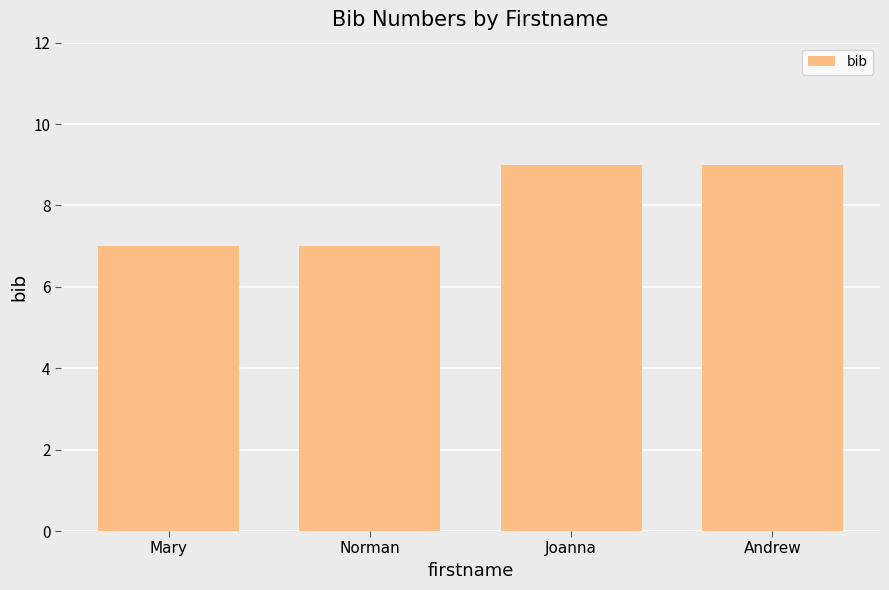

What position from the right is Mary?

4